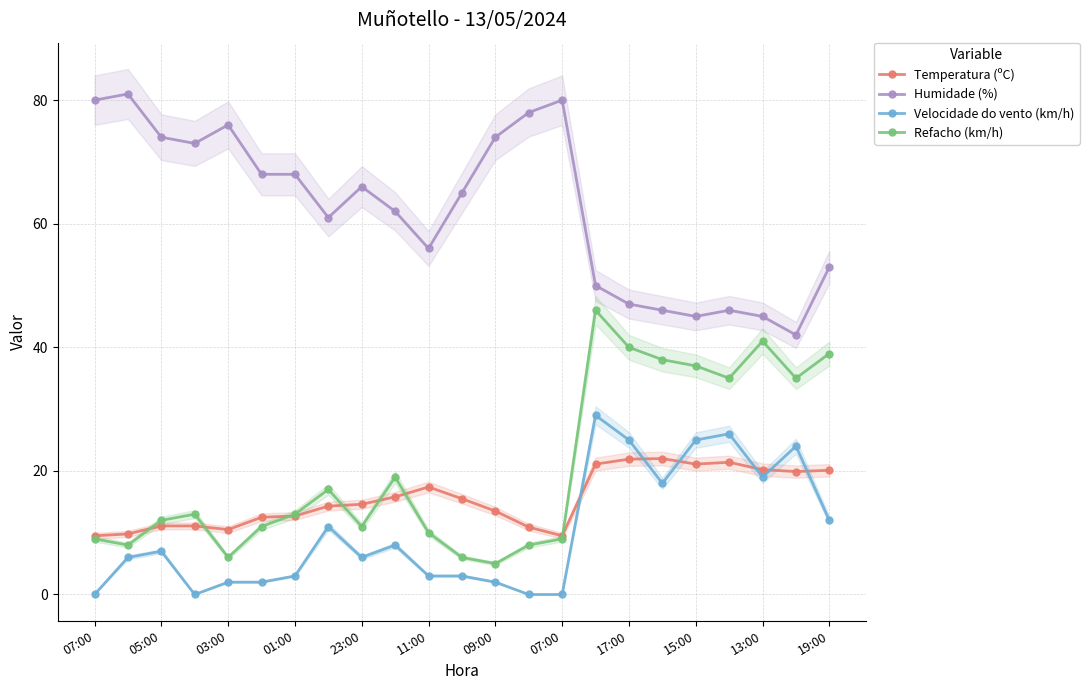

What is the greatest value displayed?

81.0